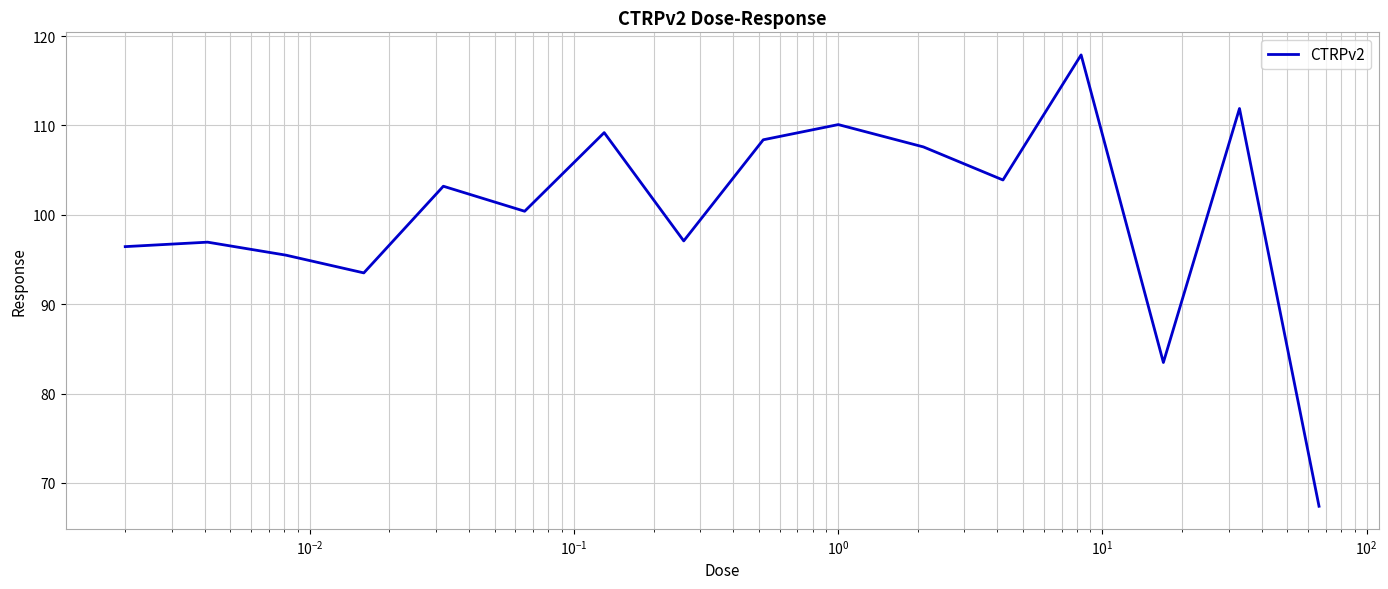

What is the greatest value displayed?

117.9